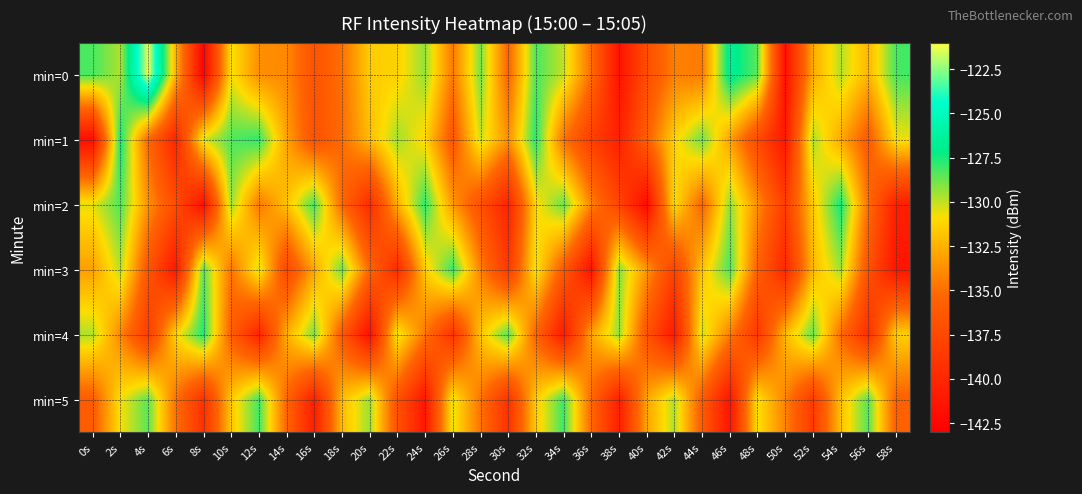

Which series has the largest total across all categories?

min=0